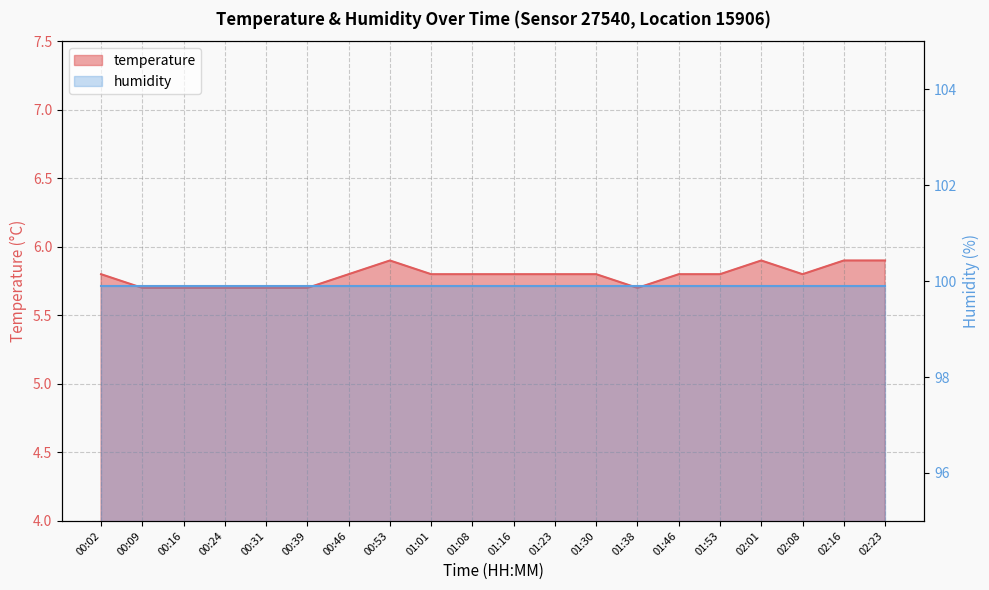

Rank the categories by value from highest to lowest.

00:53, 02:01, 02:16, 02:23, 00:02, 00:46, 01:01, 01:08, 01:16, 01:23, 01:30, 01:46, 01:53, 02:08, 00:09, 00:16, 00:24, 00:31, 00:39, 01:38